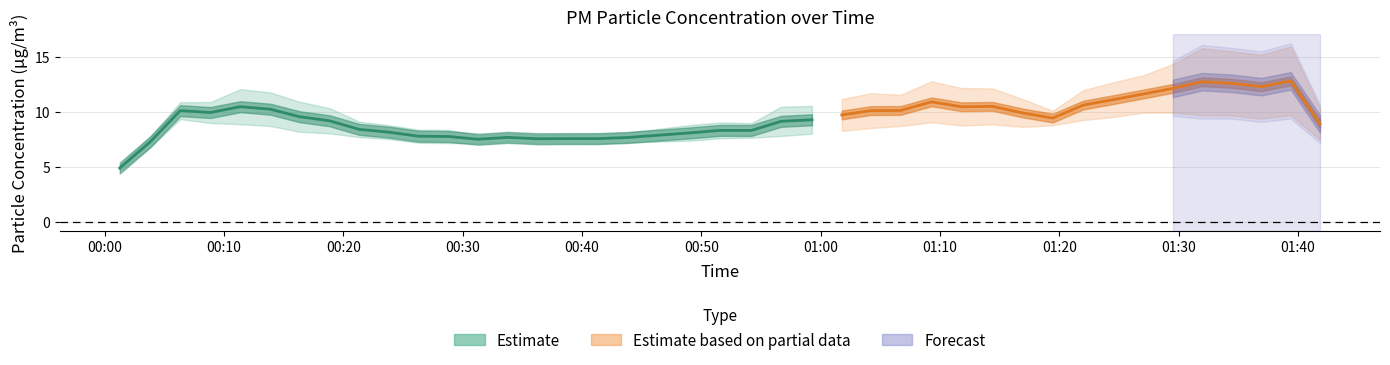

True or false: P2 has more than 0 interior local peaks.

True